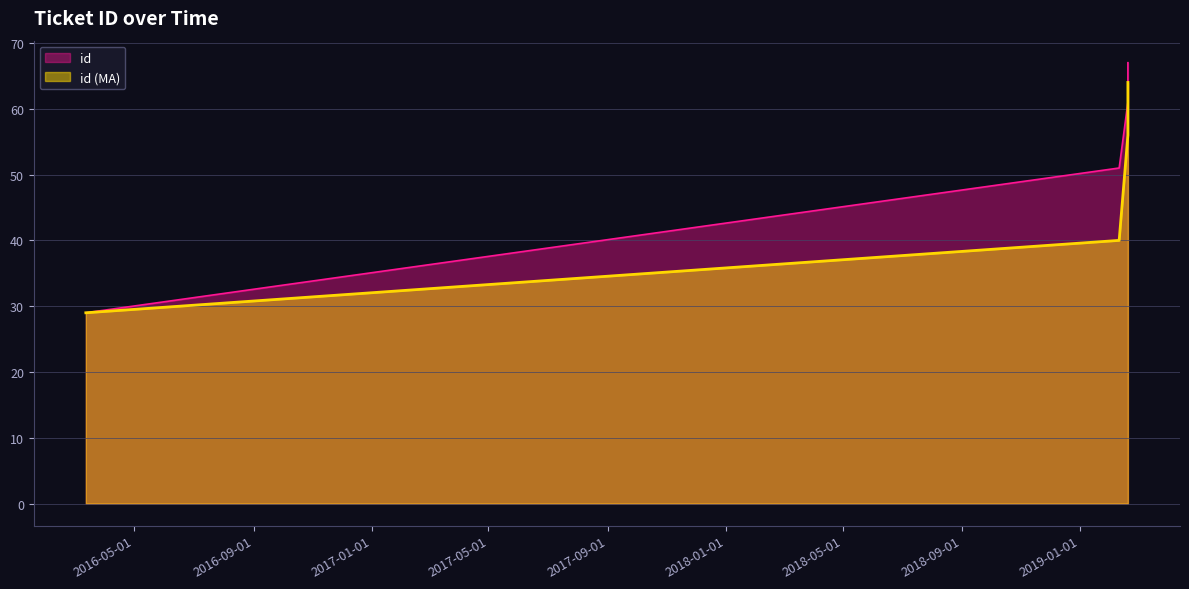

How many values are below 61?

2